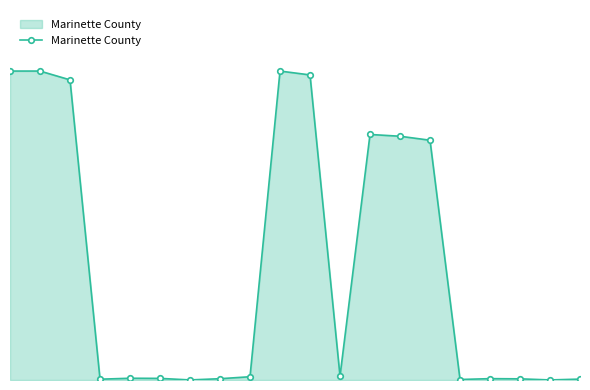

What is the value of the 6th point from the left?

218